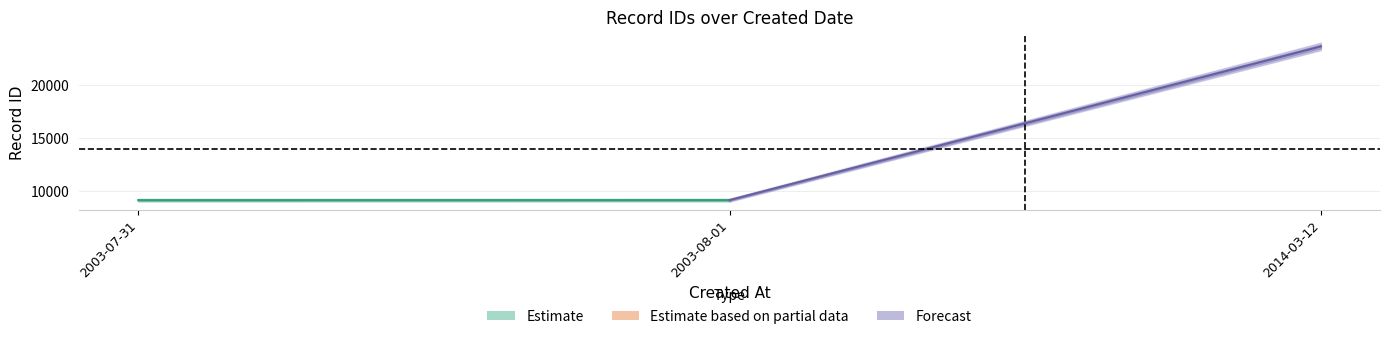

How many data points in id_upper are less than 9182?

1